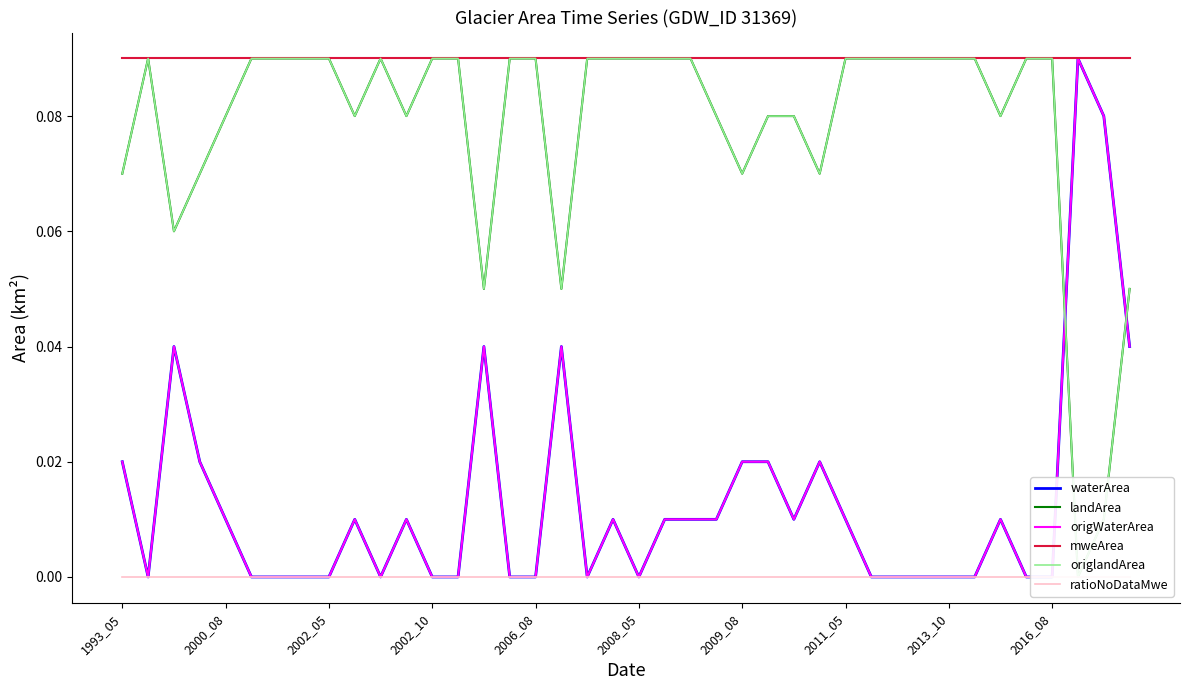

What is the greatest value displayed?

0.1